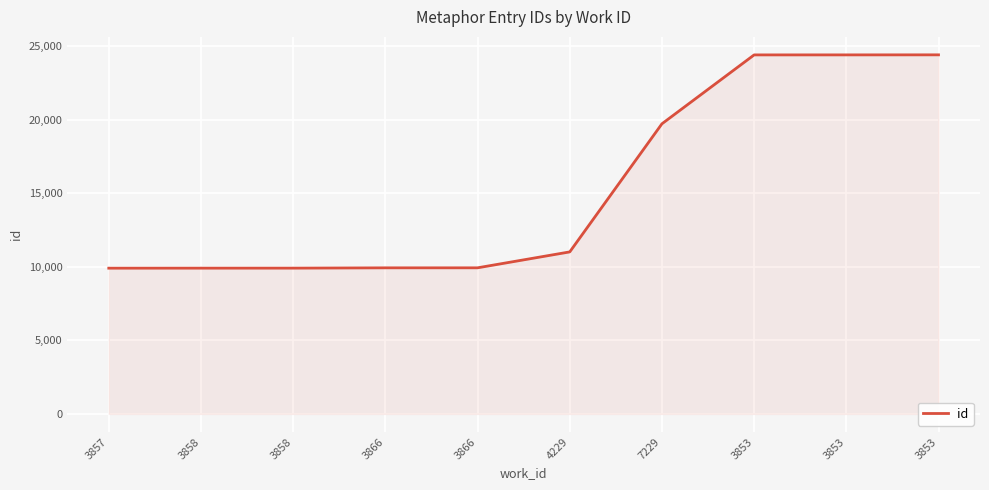

How many lines are shown in the chart?

1